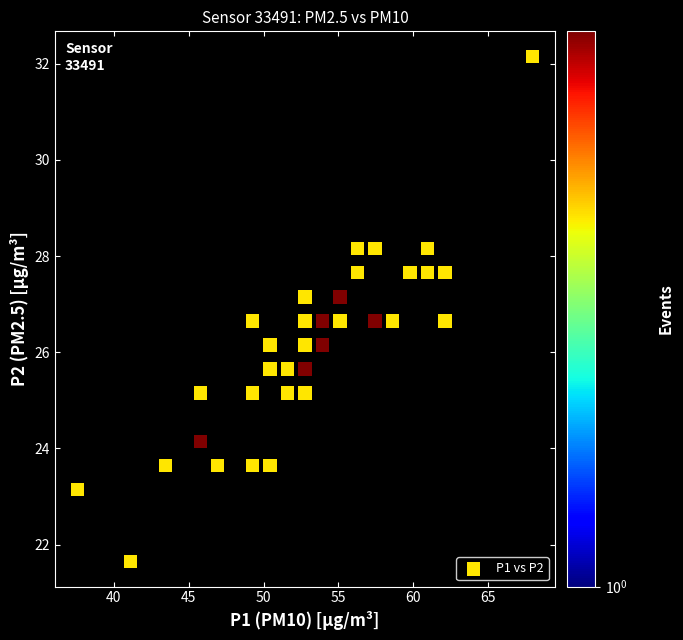

What is the range of X values (max minus min)?

30.4